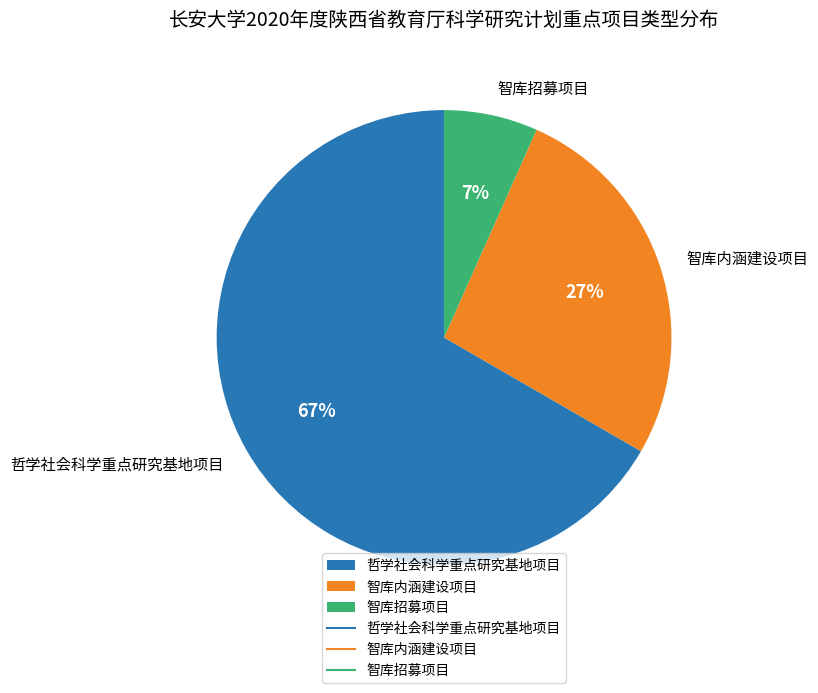

Count the number of slices in the pie.

3